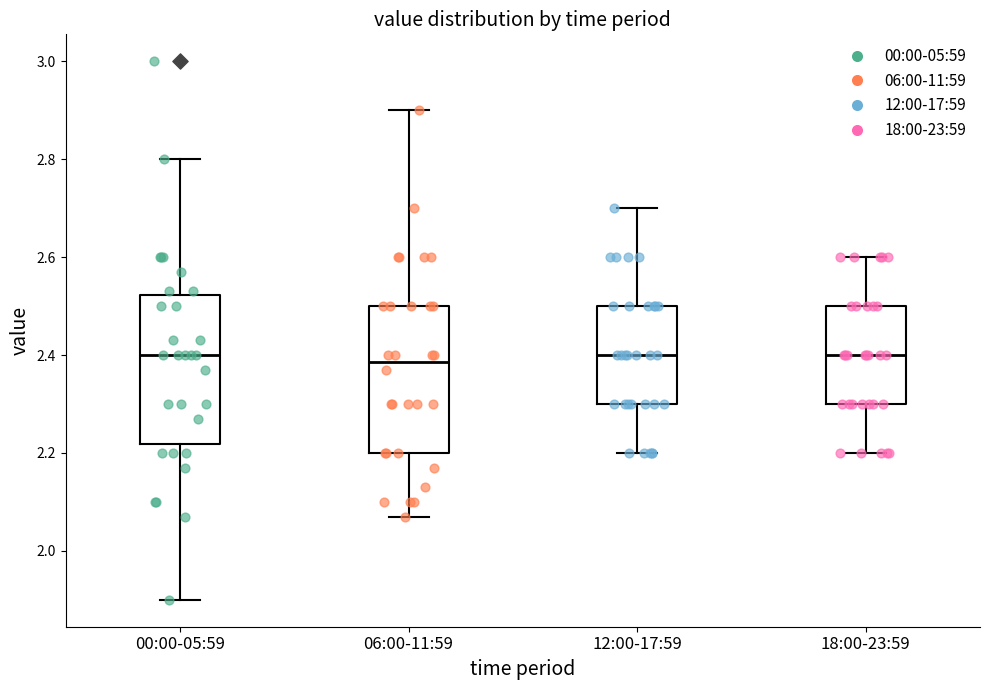

Where is the upper edge of the box for 06:00-11:59 on the y-axis? The values are not printed on the chart, so give them approximately, as read against the axis.

2.50